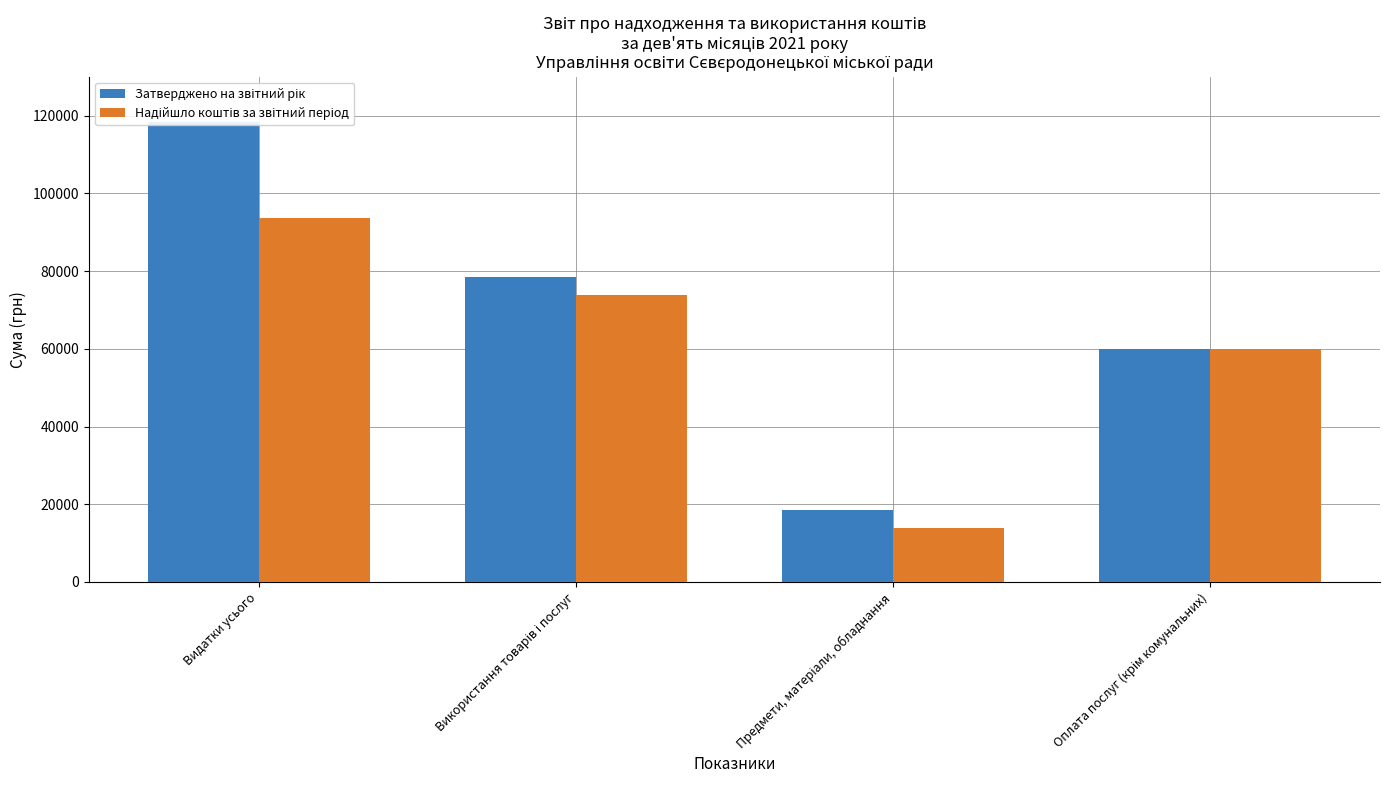

Reading right to left, list all the values displayed in this chart.

Затверджено на звітний рік: Оплата послуг (крім комунальних)=60000	Предмети, матеріали, обладнання=18500	Використання товарів і послуг=78500	Видатки усього=118320
Надійшло коштів за звітний період: Оплата послуг (крім комунальних)=60000	Предмети, матеріали, обладнання=13800	Використання товарів і послуг=73800	Видатки усього=93710